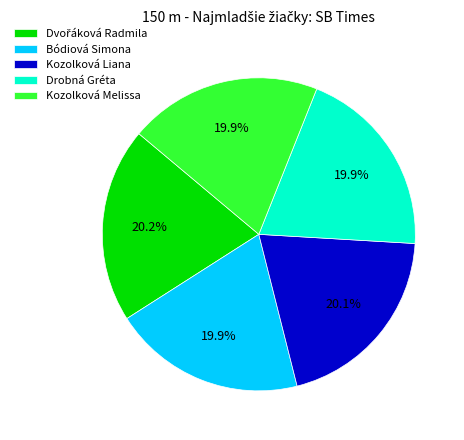

How much of the chart is everything except Kozolková Liana?

79.9%